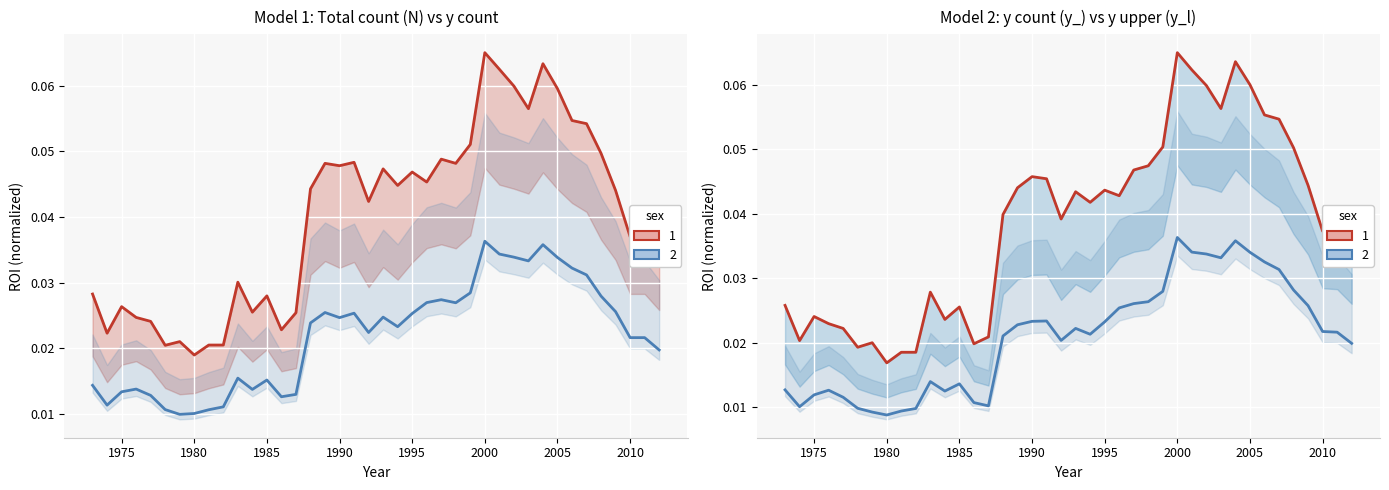

True or false: y (y_l) and Total (N) cross at least once.

False